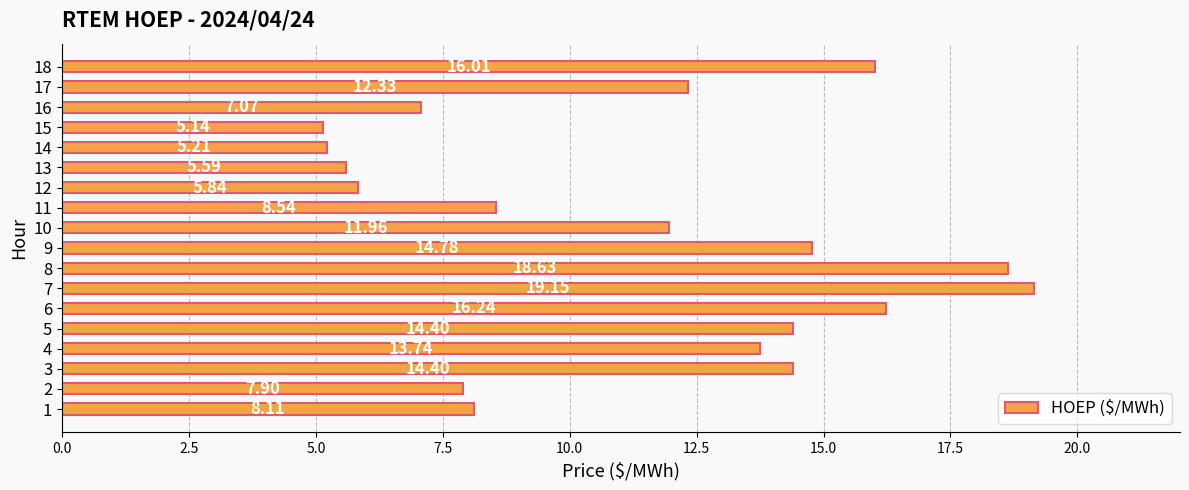

Which has a higher value, 10 or 15?

10